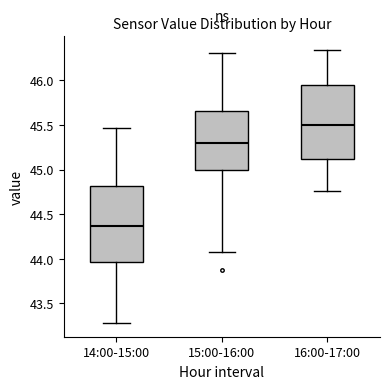

Which box has the lowest median line?

14:00-15:00